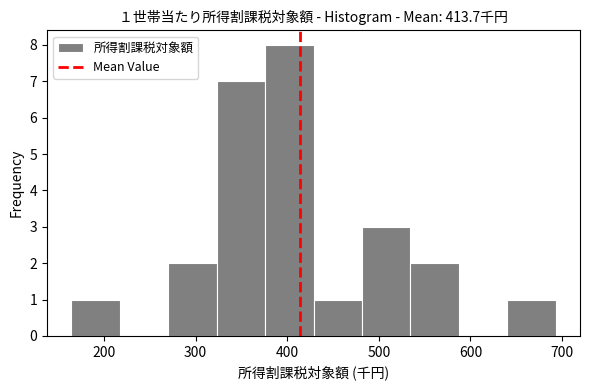

Which range on the x-axis has the tallest bar?

380 to 430